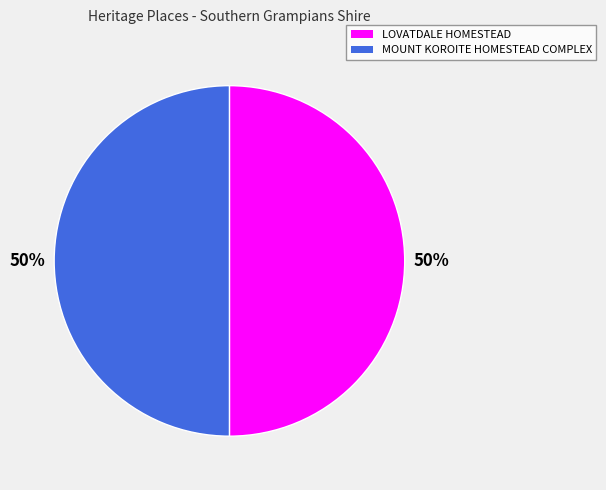

Do LOVATDALE HOMESTEAD and MOUNT KOROITE HOMESTEAD COMPLEX together represent more than half of the pie?

Yes